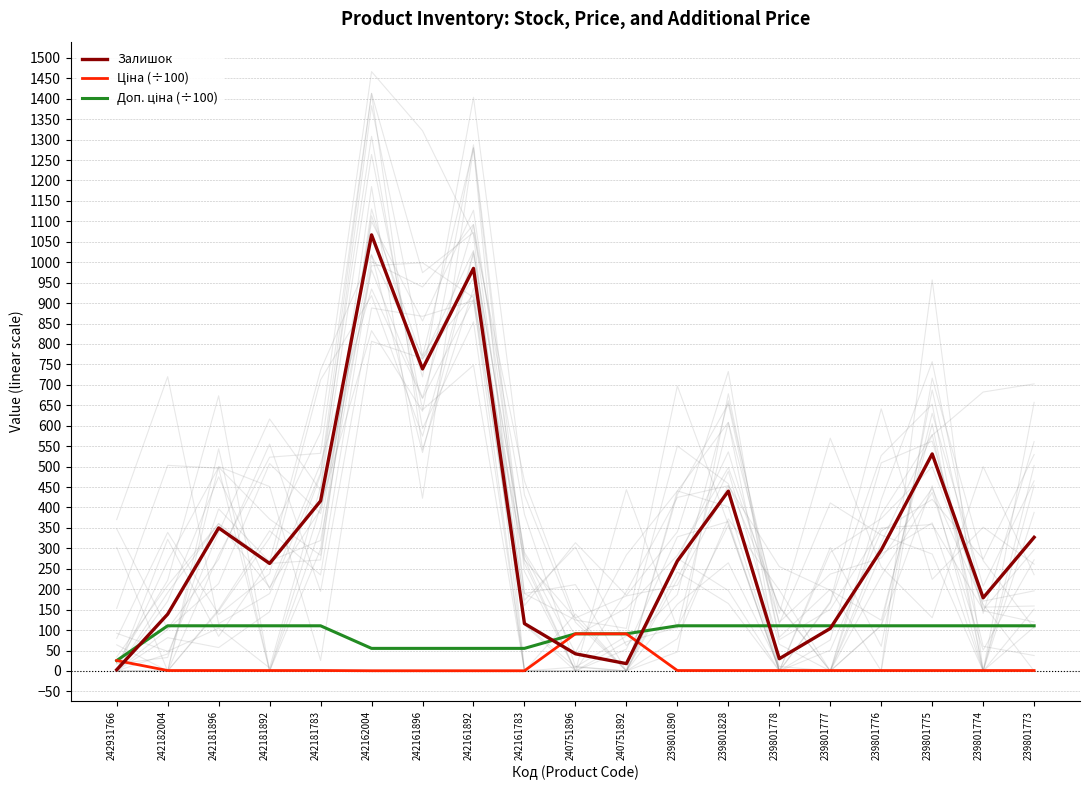

At which label is Залишок closest to 535?

239801775